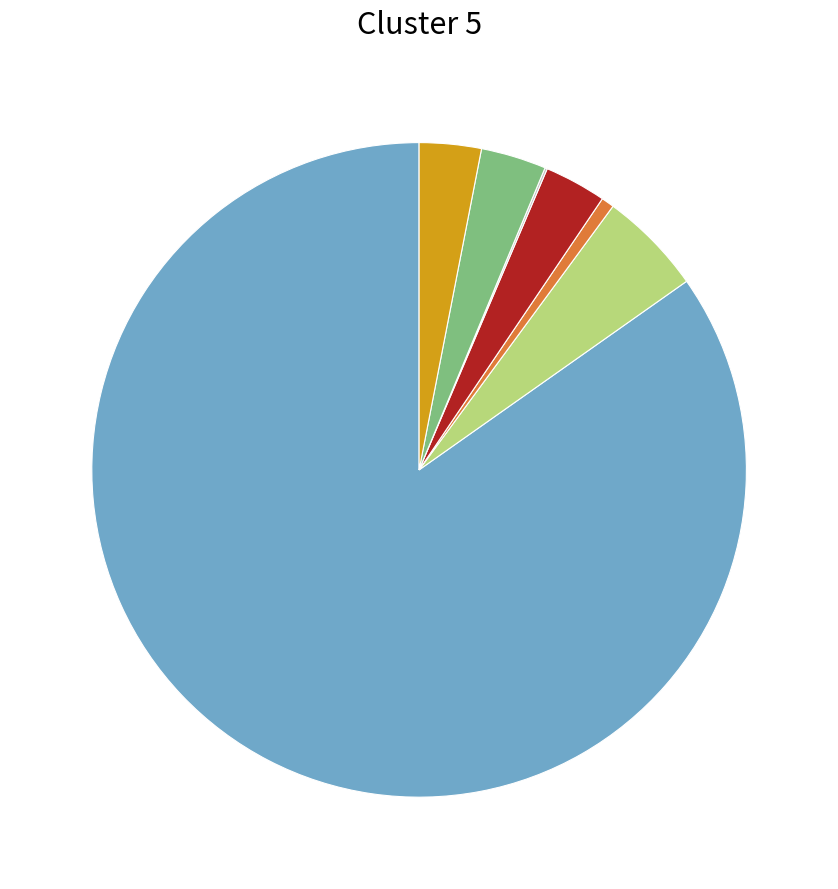

What is the smallest slice in the pie chart?

Native Hawaiian and Other Pacific Islander